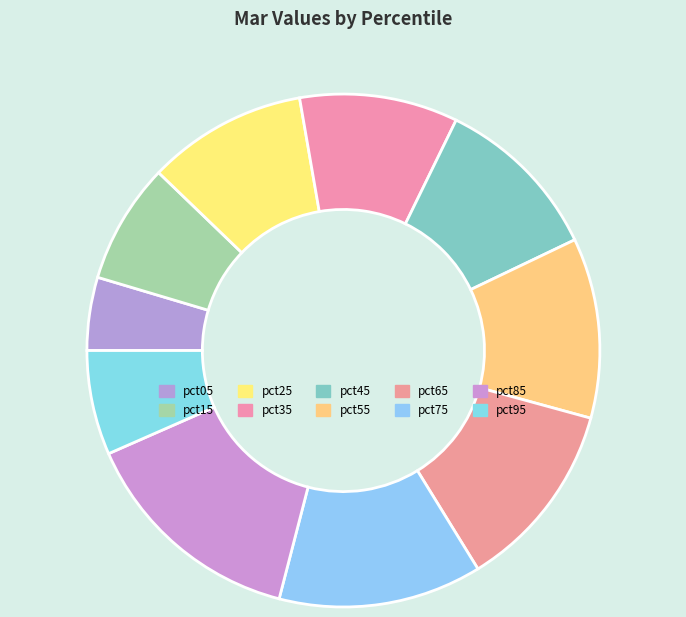

Rank the categories by value from highest to lowest.

pct85, pct75, pct65, pct55, pct45, pct25, pct35, pct15, pct95, pct05